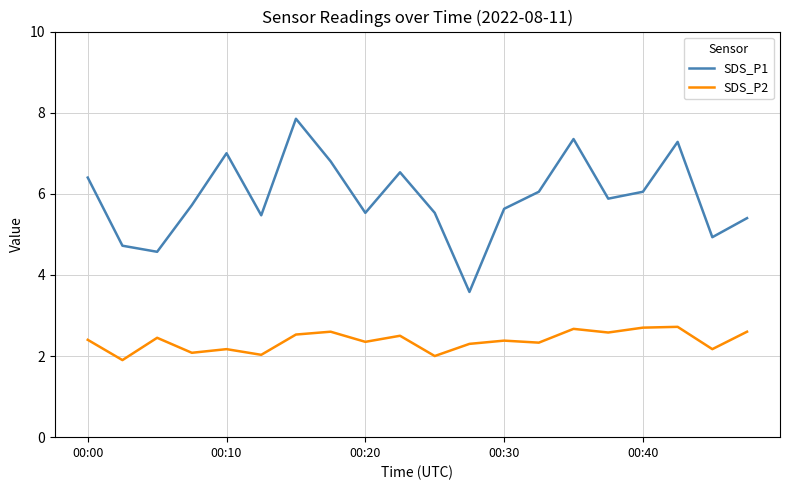

Which series has the widest spread of values?

SDS_P1